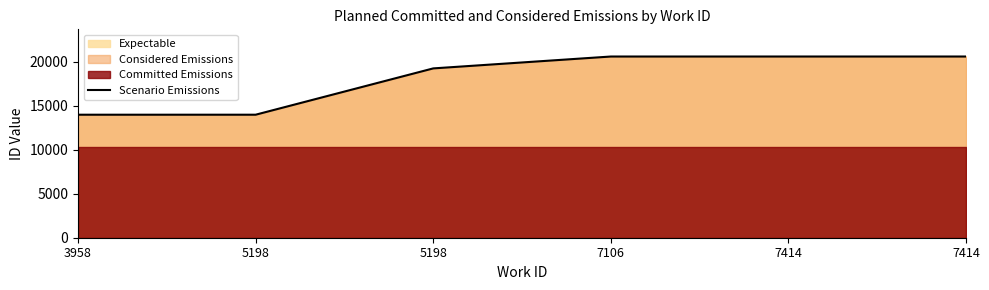

Where does the data first go above 20600?

7414